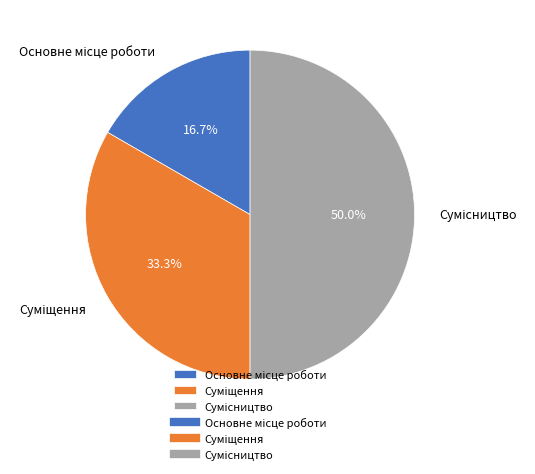

What is the largest slice in the pie chart?

Сумісництво